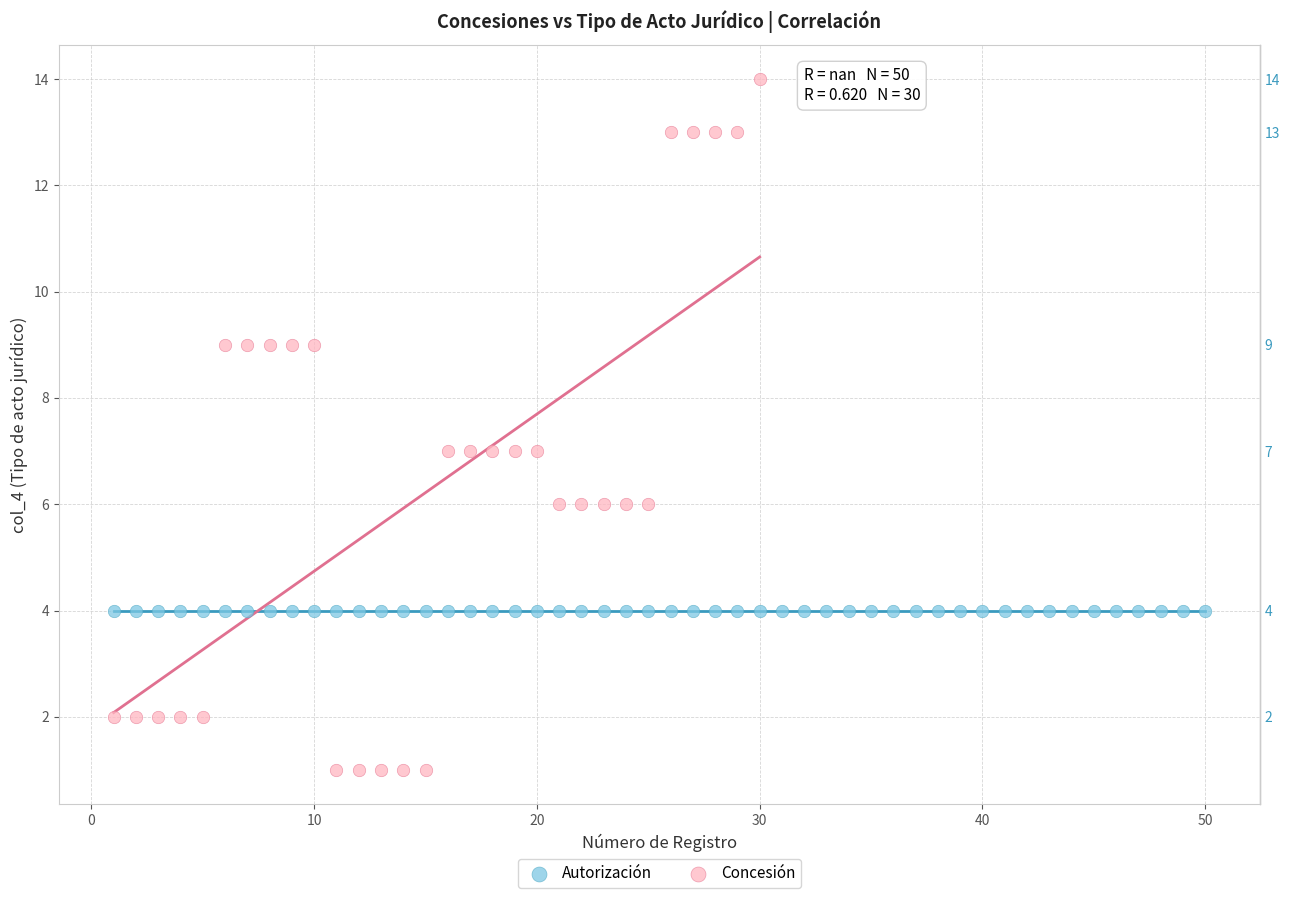

Which series contains the lowest Y value?

Concesión